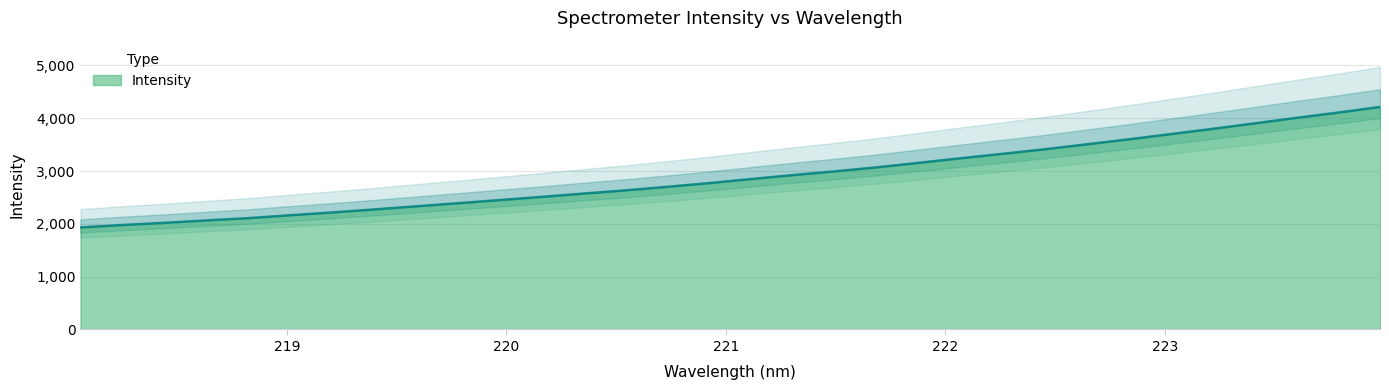

What is the sum of the values at 218.8244 and 223.2172?

5908.1